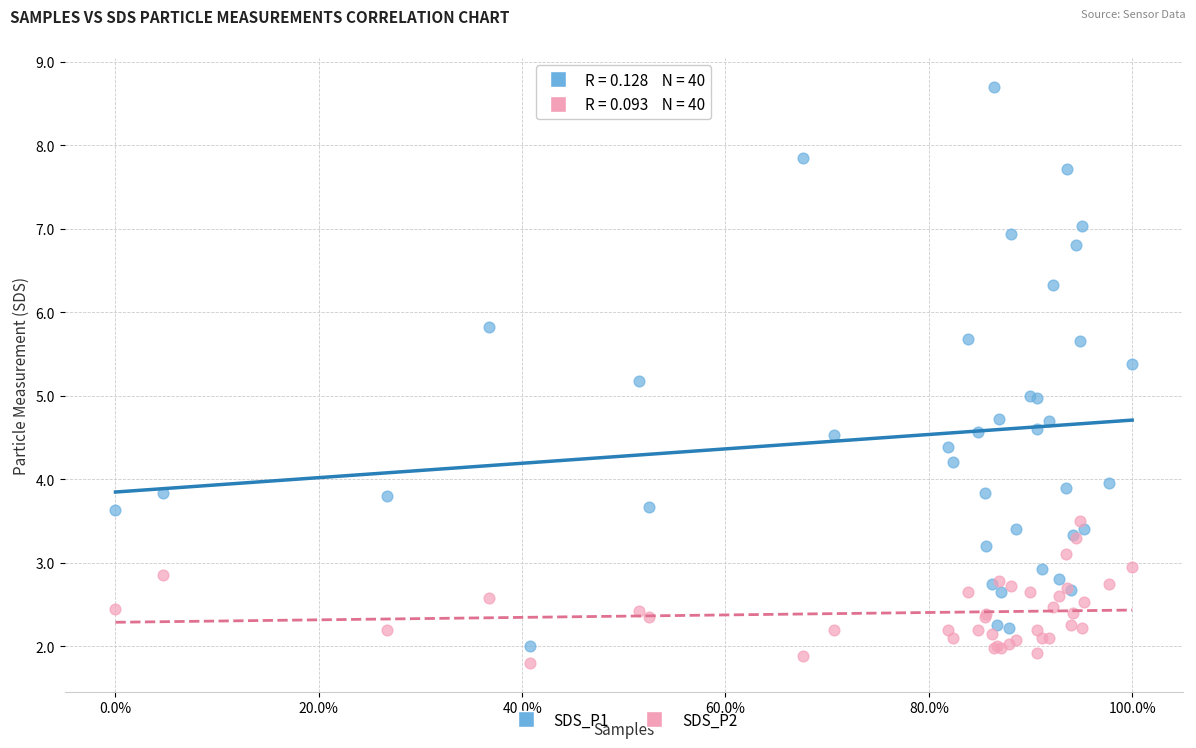

What are all the series names shown in the legend?

SDS_P1, SDS_P2